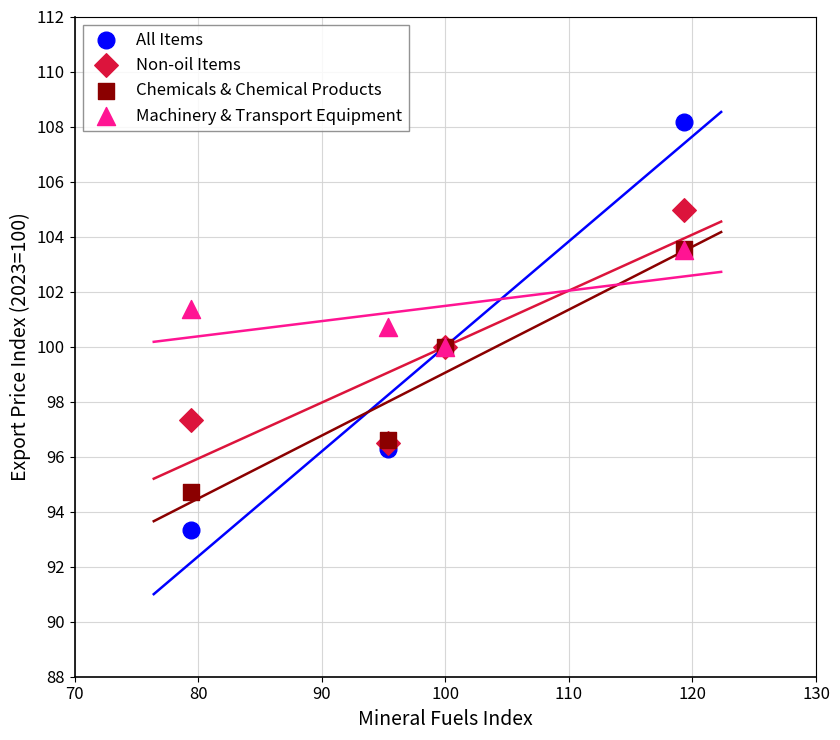

What are all the series names shown in the legend?

All Items, Non-oil Items, Chemicals & Chemical Products, Machinery & Transport Equipment